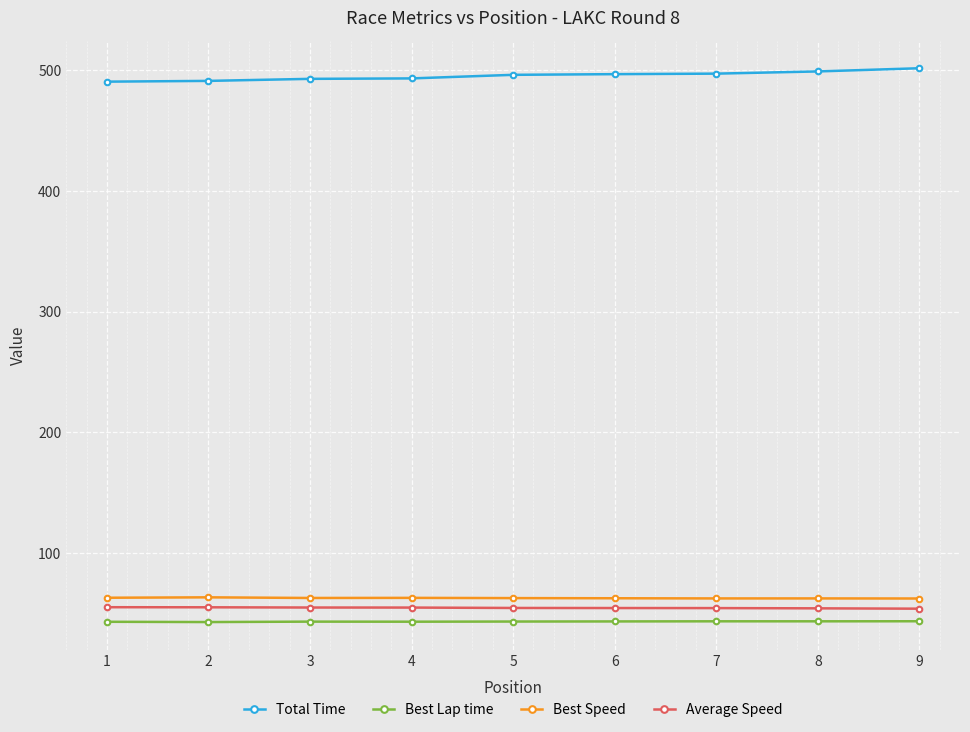

What is the smallest value displayed?

42.7